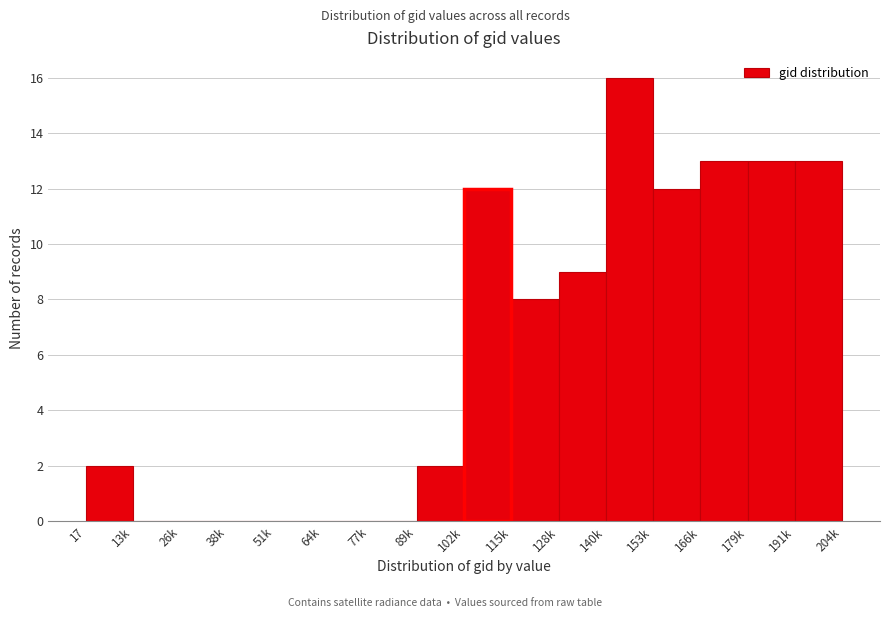

Reading left to right, extract all data points from this chart.

17=2	13k=0	26k=0	38k=0	51k=0	64k=0	77k=0	89k=2	102k=12	115k=8	128k=9	140k=16	153k=12	166k=13	179k=13	191k=13